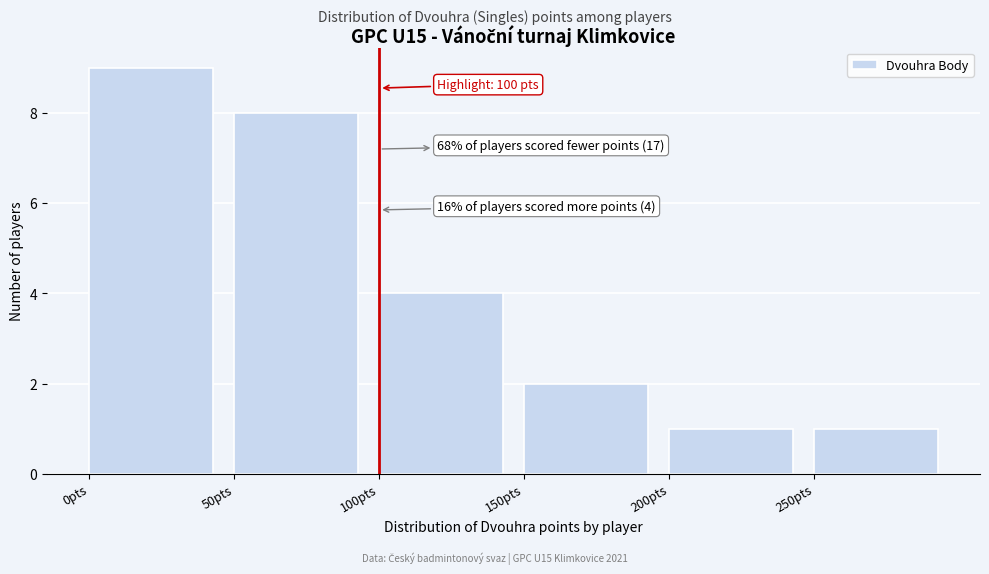

Over which range of the x-axis is the bar tallest?

0 to 50